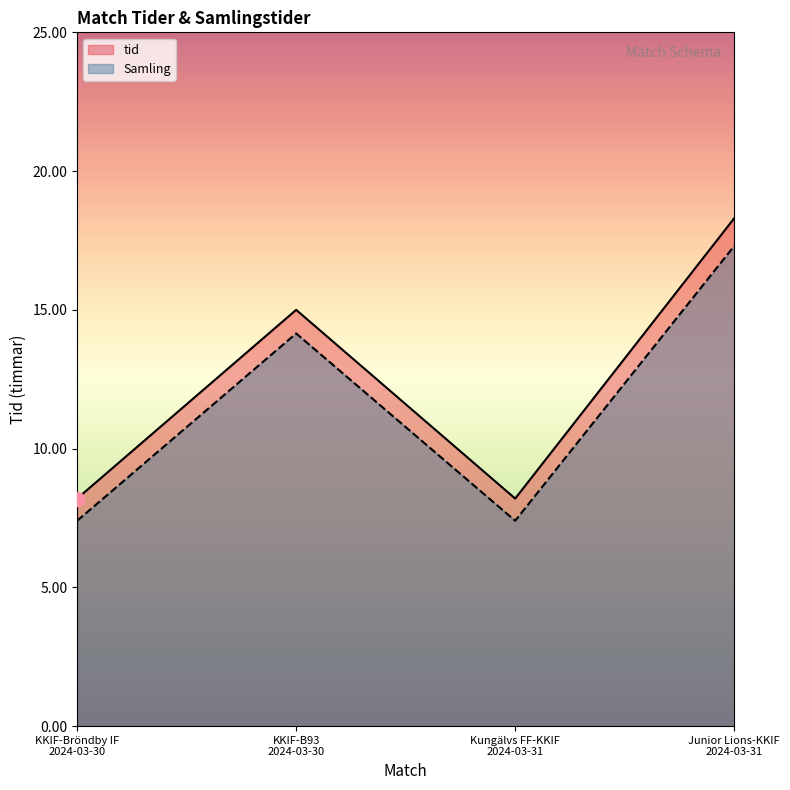

Which series contains the lowest Y value?

Samling